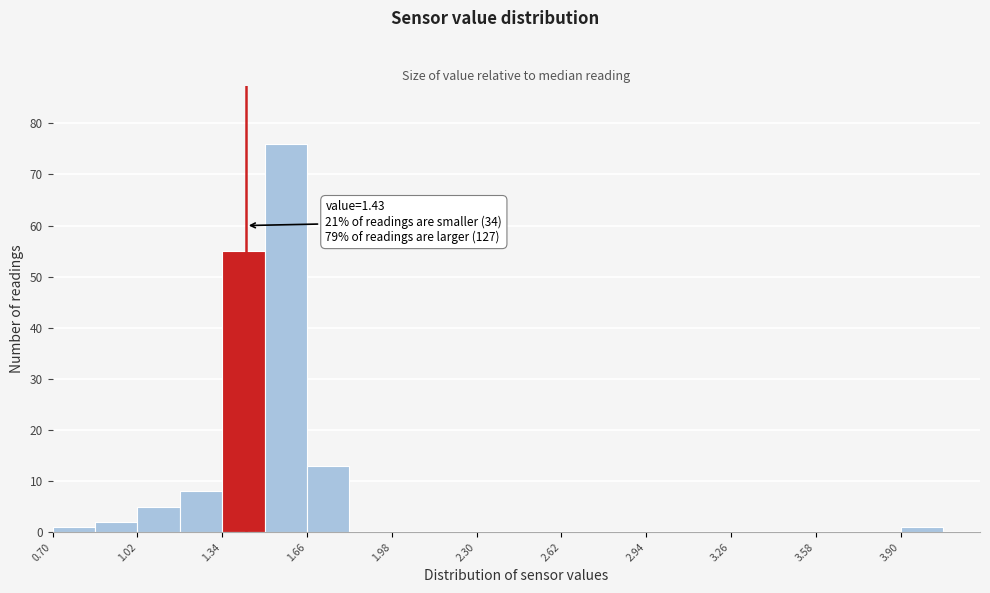

Around what value on the x-axis is the tallest bar? Give the approximate position of its centre, as read against the axis.

1.60